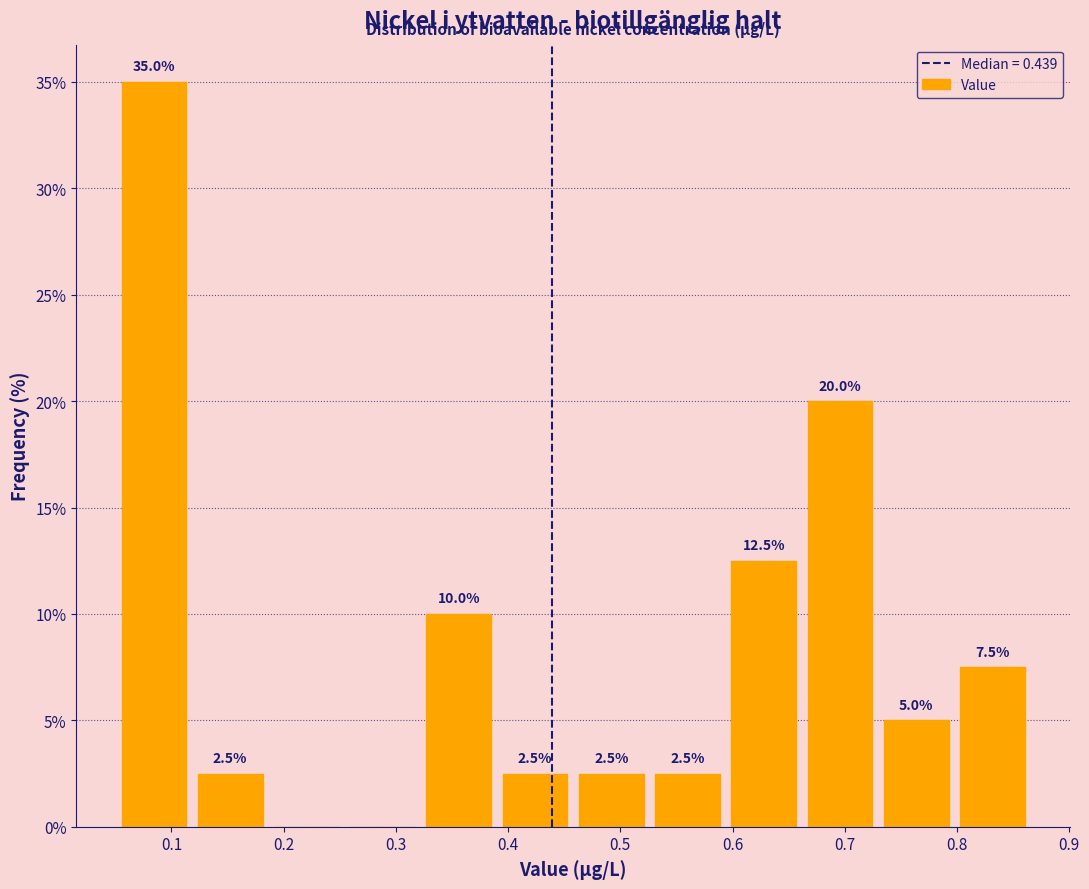

Over which range of the x-axis is the bar tallest?

0.05 to 0.12